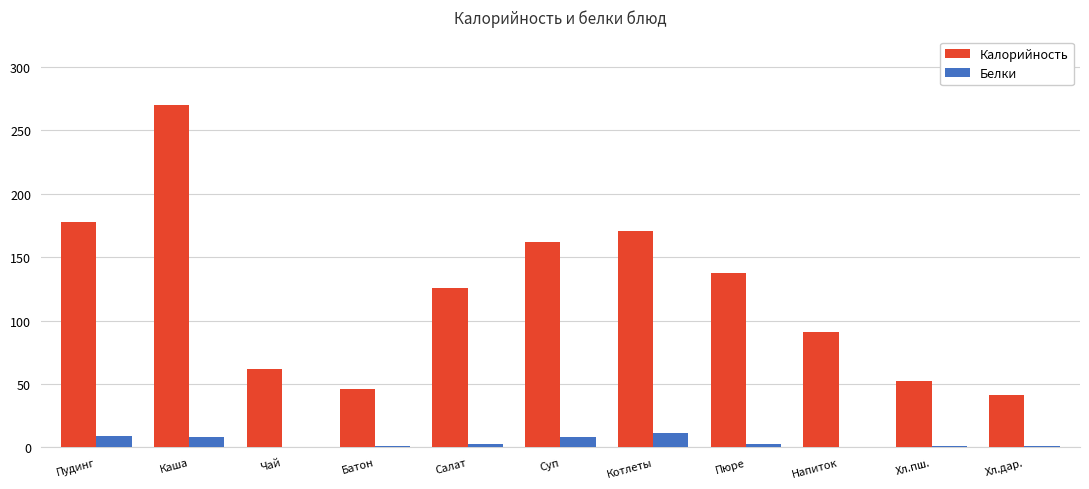

Which category has the highest value in the Калорийность series?

Каша